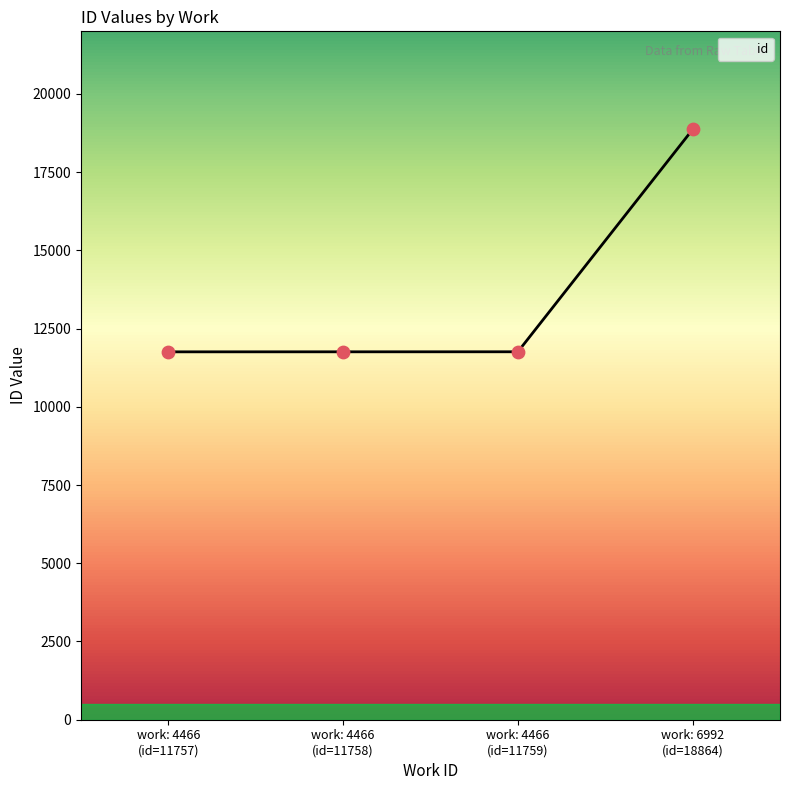

What is the sum of all values?

54138